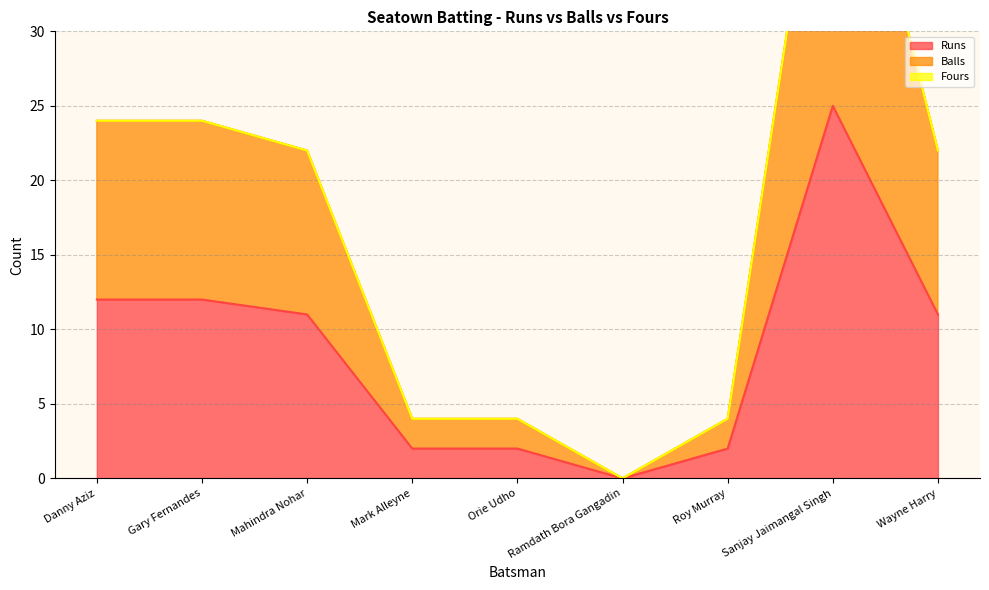

Which category has the highest value in the Runs series?

Sanjay Jaimangal Singh